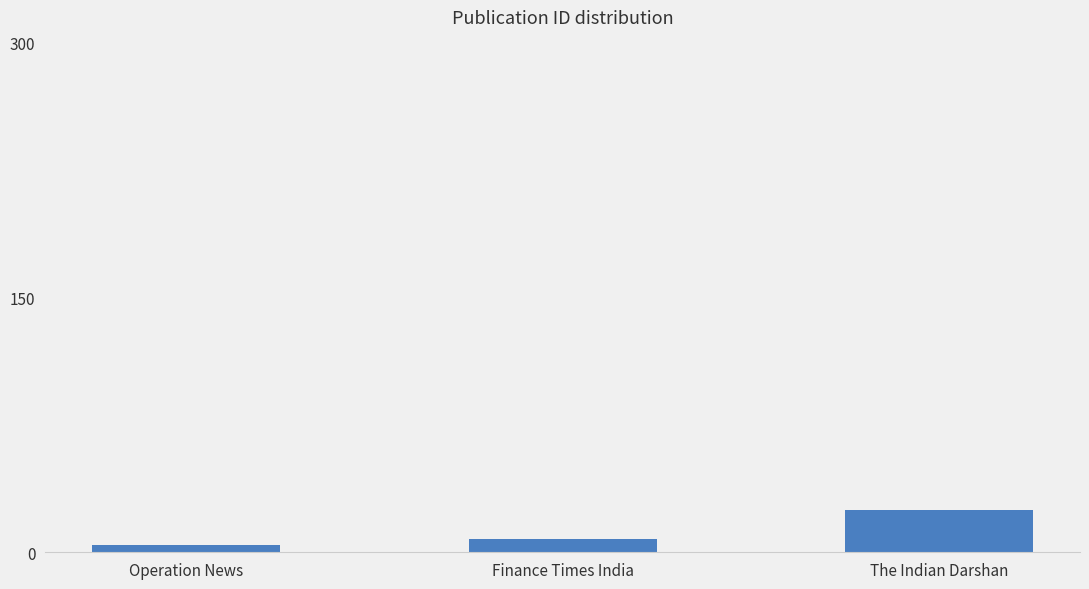

Rank the categories by value from highest to lowest.

The Indian Darshan, Finance Times India, Operation News